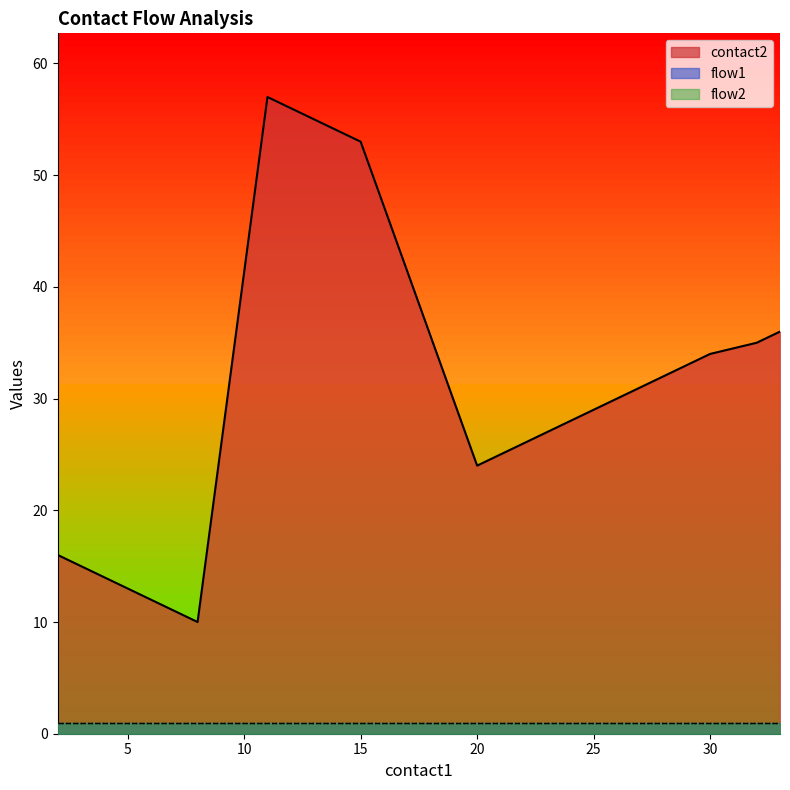

Which series has the largest total across all categories?

contact2